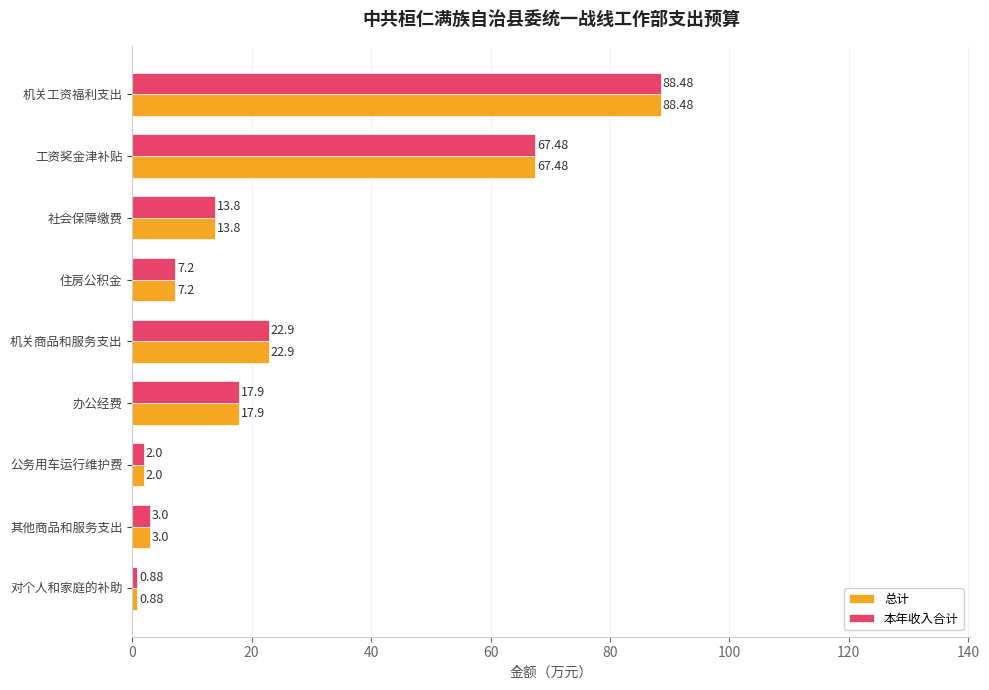

At which category is the sum across all series the highest?

机关工资福利支出